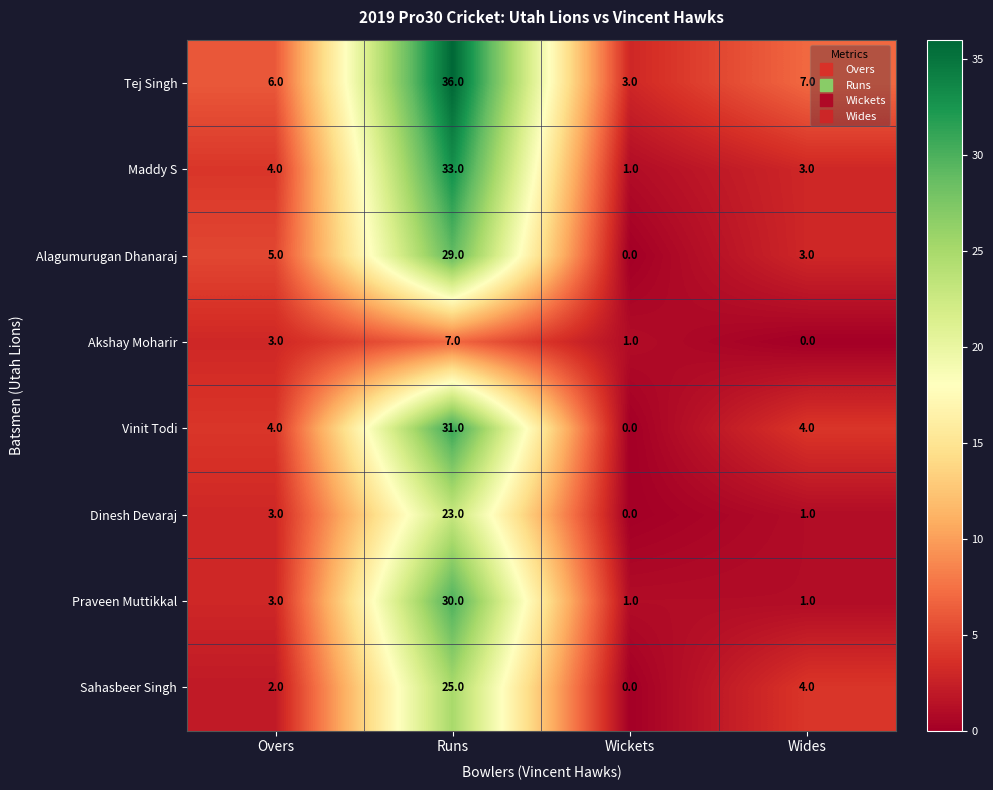

Which series has the largest total across all categories?

Tej Singh